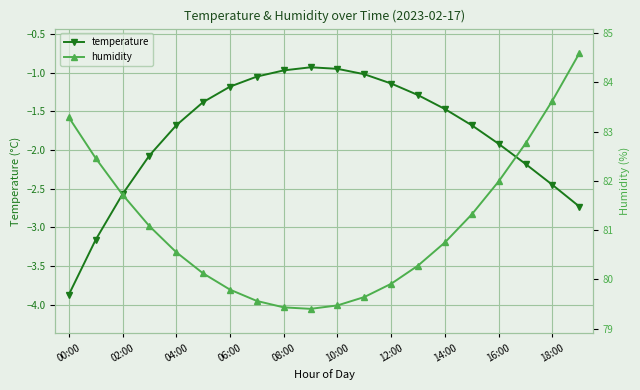

Which series has the largest range (max minus min)?

humidity